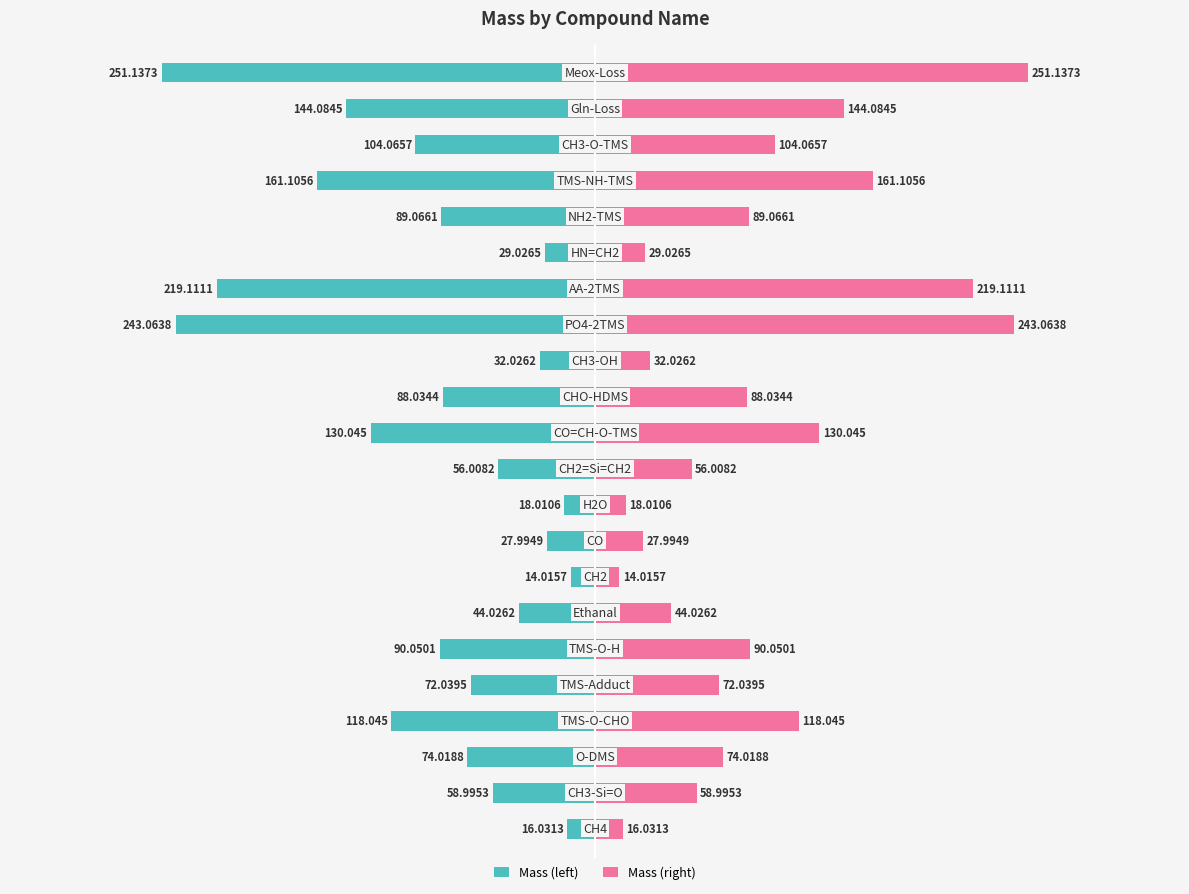

Reading left to right, extract all data points from this chart.

Mass (left): -16.0	-59.0	-74.0	-118.0	-72.0	-90.1	-44.0	-14.0	-28.0	-18.0	-56.0	-130.0	-88.0	-32.0	-243.1	-219.1	-29.0	-89.1	-161.1	-104.1	-144.1	-251.1
Mass (right): 16.0	59.0	74.0	118.0	72.0	90.1	44.0	14.0	28.0	18.0	56.0	130.0	88.0	32.0	243.1	219.1	29.0	89.1	161.1	104.1	144.1	251.1